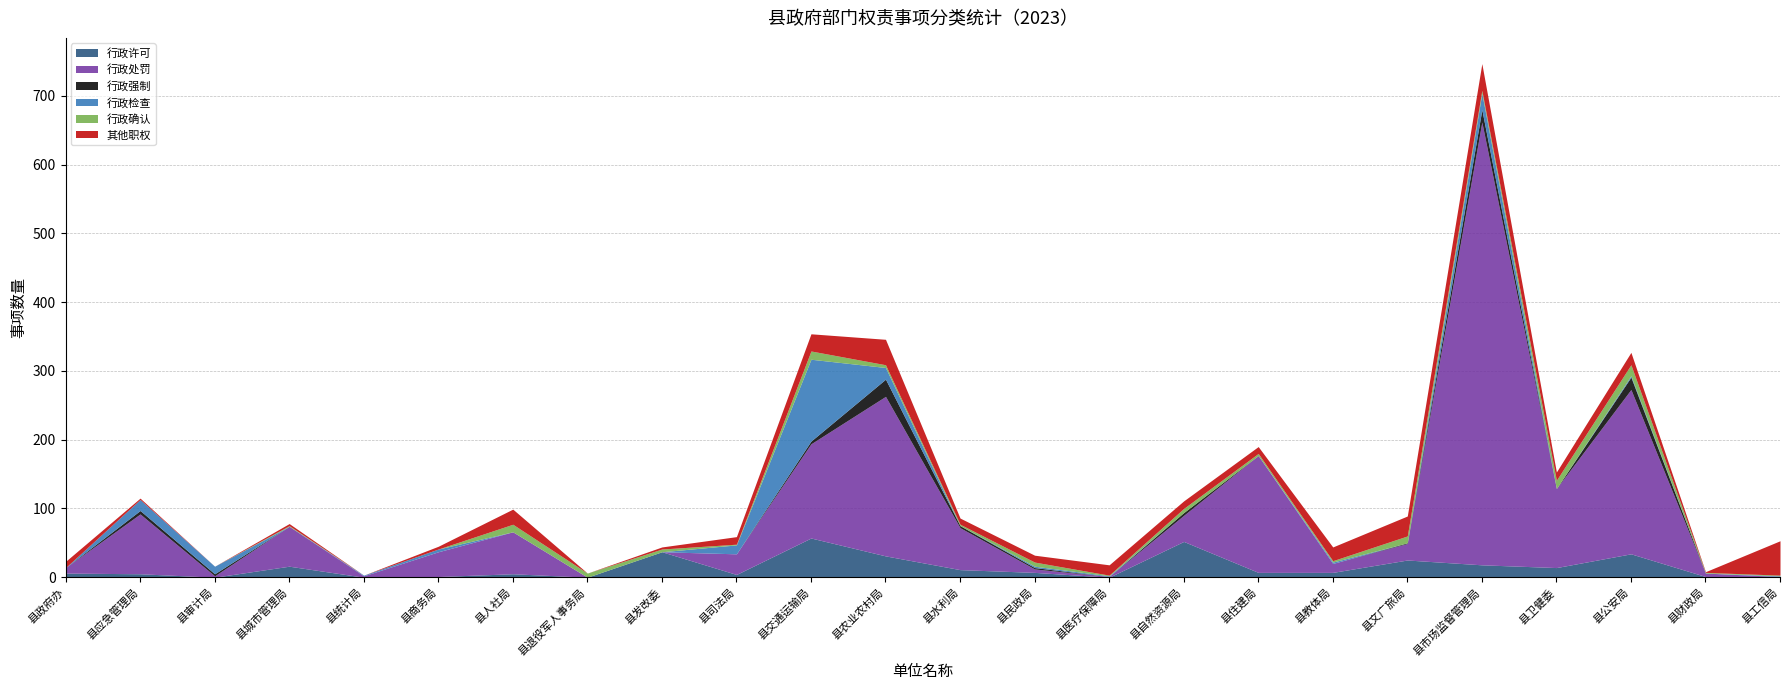

Which category has the lowest value in the 行政确认 series?

县政府办